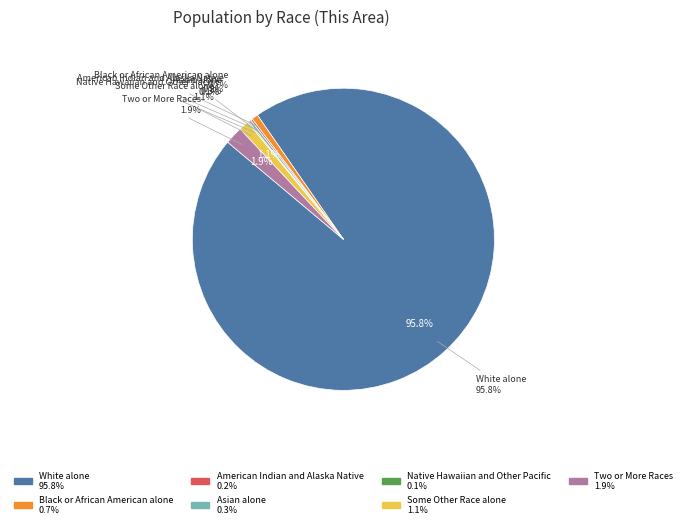

True or false: White alone accounts for 96% of the total.

True